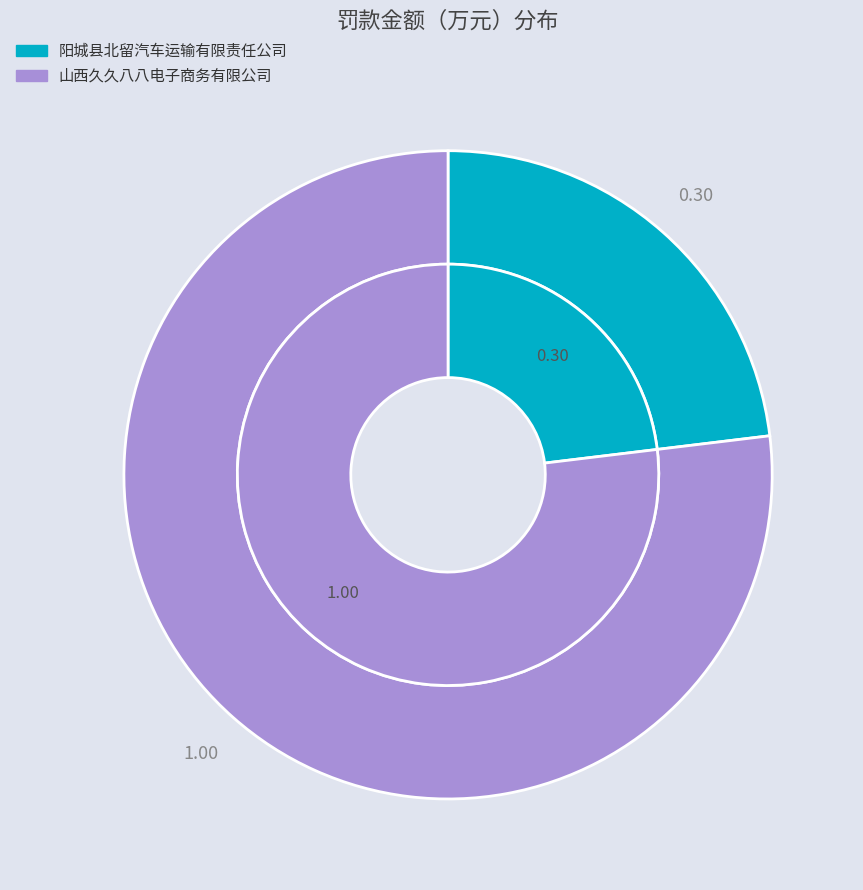

Which slice represents more than half of the pie?

山西久久八八电子商务有限公司